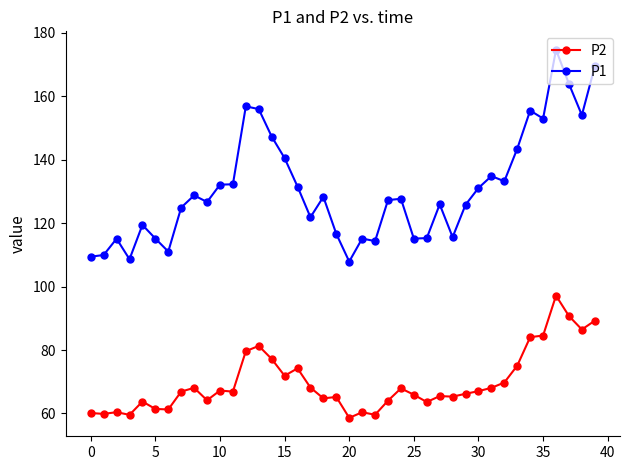

True or false: P2 and P1 cross at least once.

False